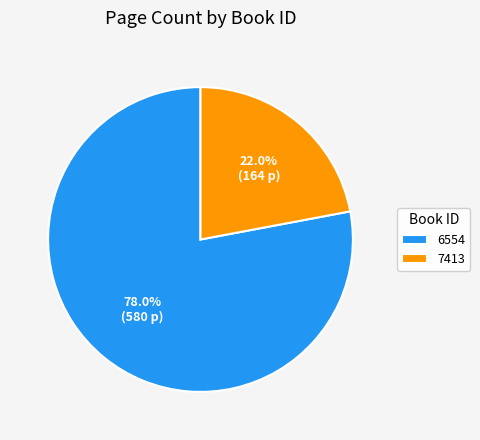

What percentage is the 6554 slice, to the nearest percent?

78%